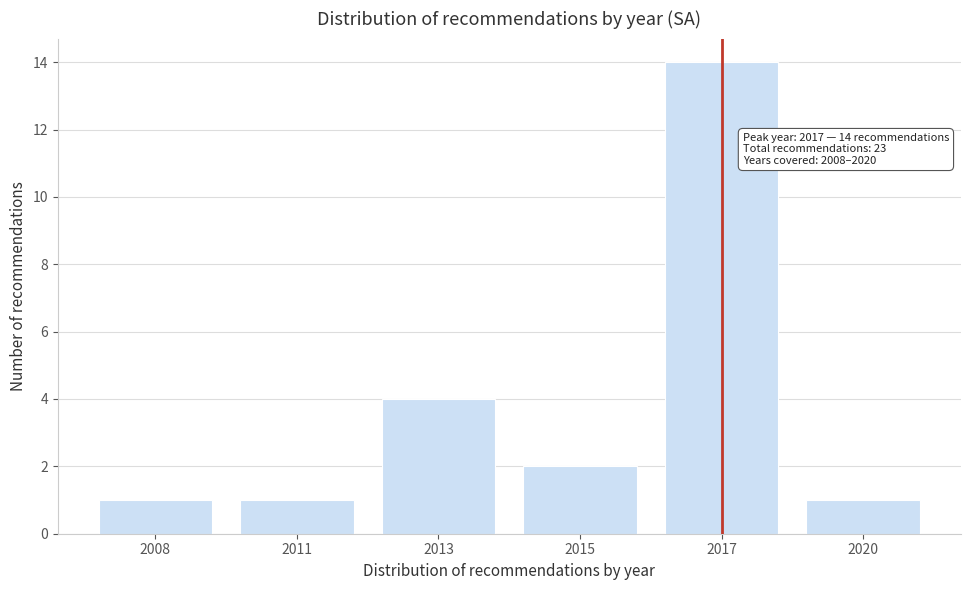

Reading right to left, transcribe all the data shown in this chart.

1	14	2	4	1	1